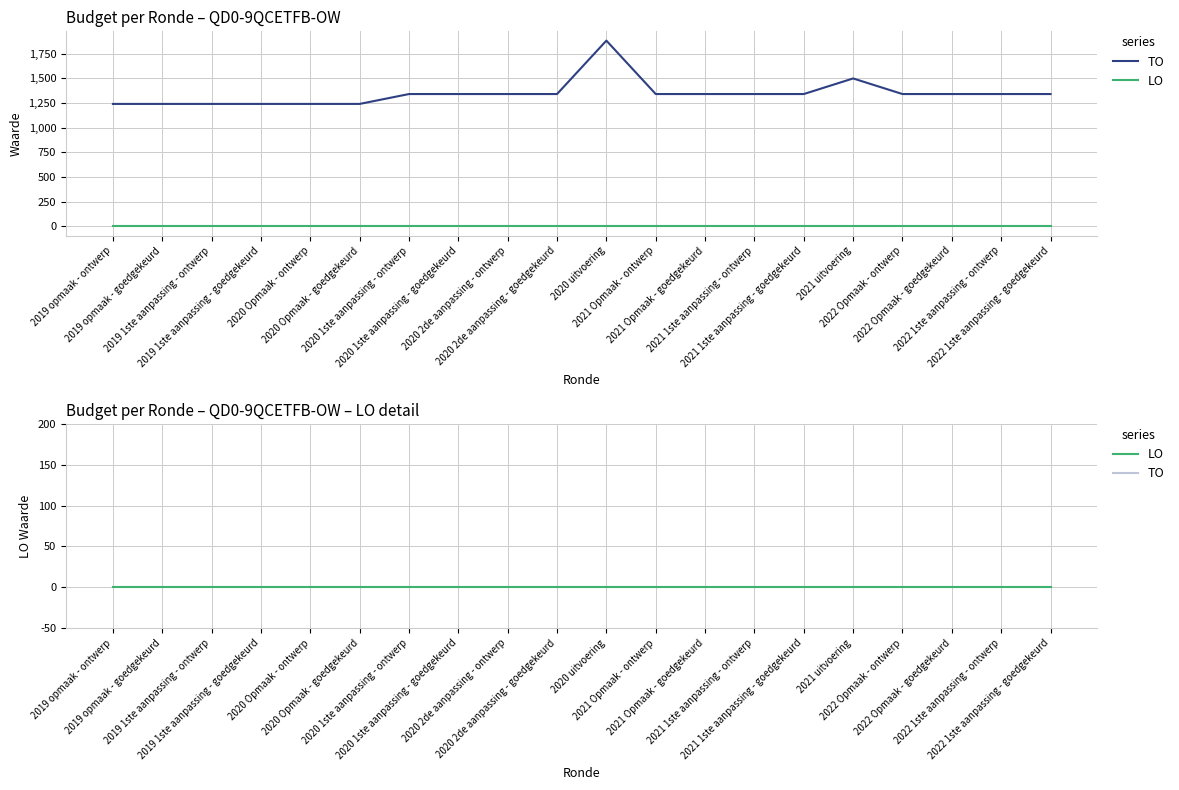

What is the label of the 16th point from the right?

2020 Opmaak - ontwerp